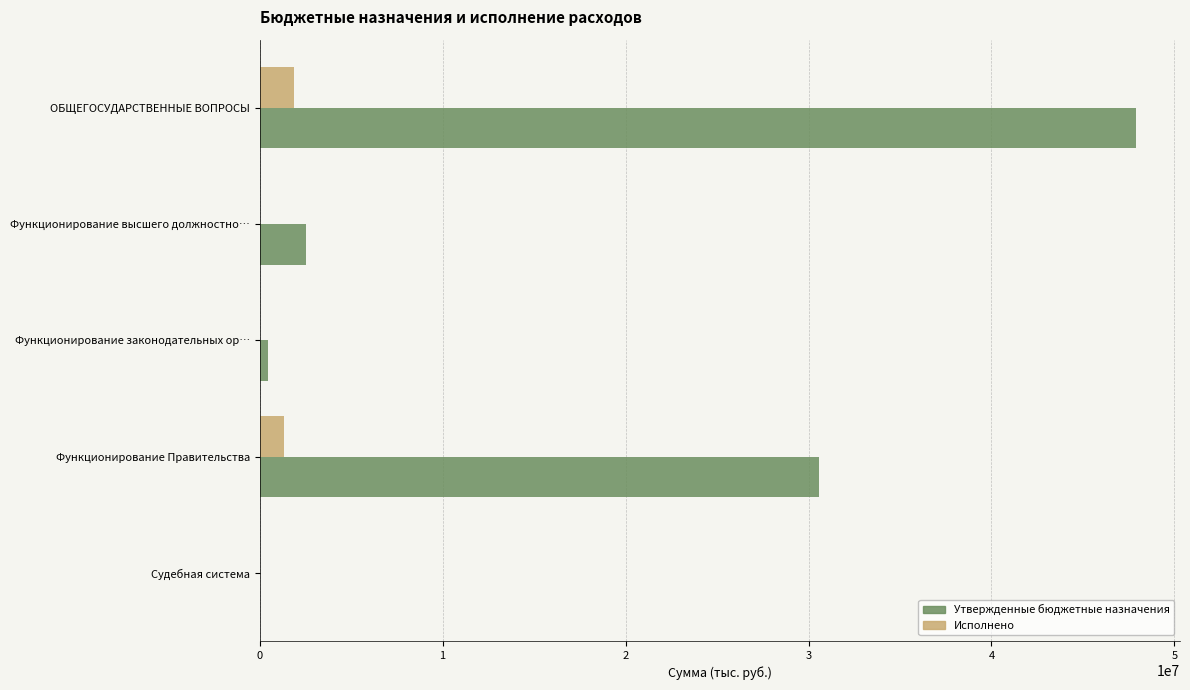

What is the sum of all Исполнено values?

3278218.6